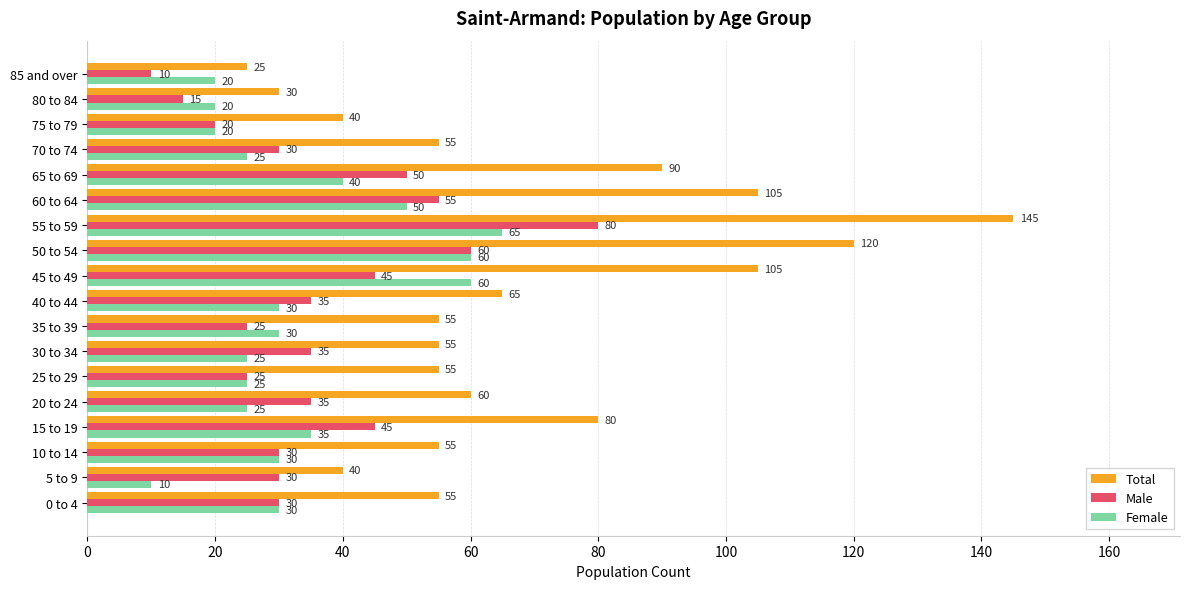

What are all the series names shown in the legend?

Total, Male, Female